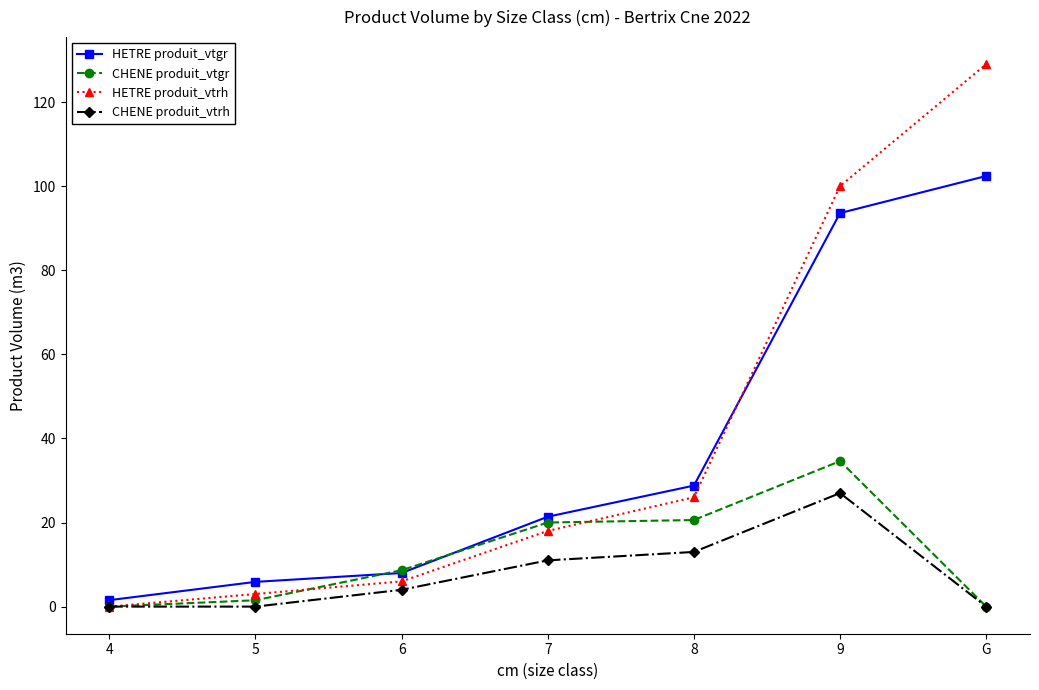

What is the sum of the CHENE produit_vtgr values at 5 and 4?

1.5